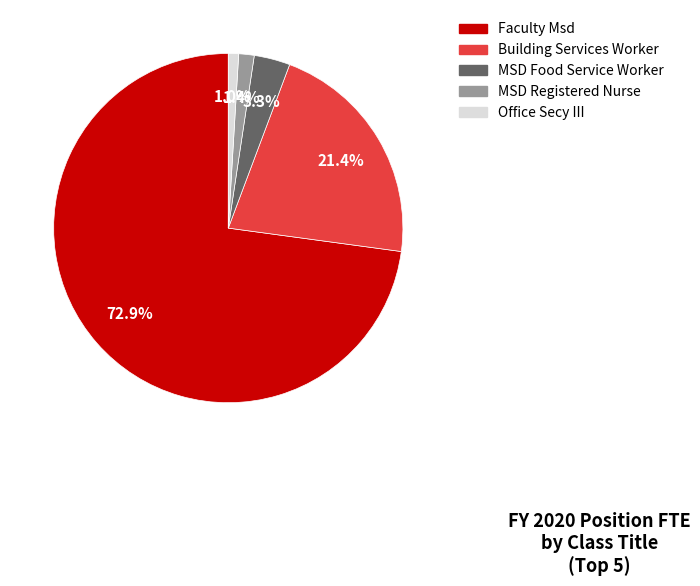

Is it true that Office Secy III is 1% of the pie?

True